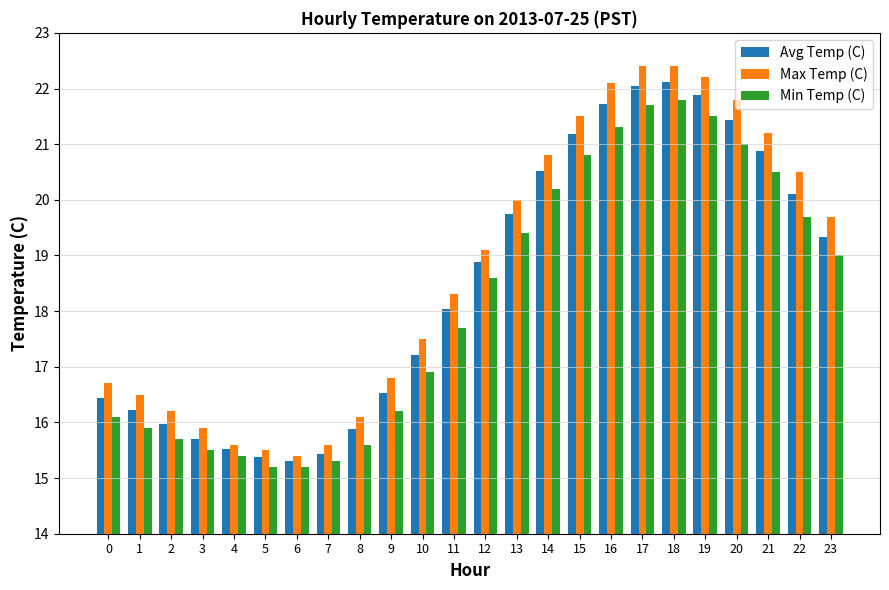

Rank the series at 23 from lowest to highest value.

Min Temp (C), Avg Temp (C), Max Temp (C)